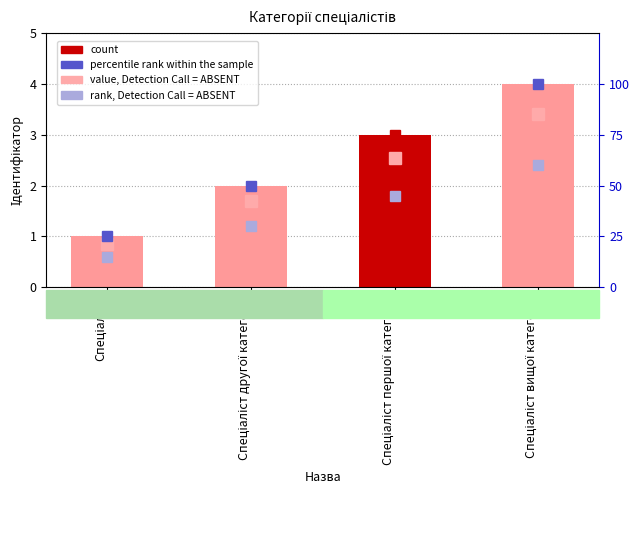

What is the value of the 2nd bar from the left?

2